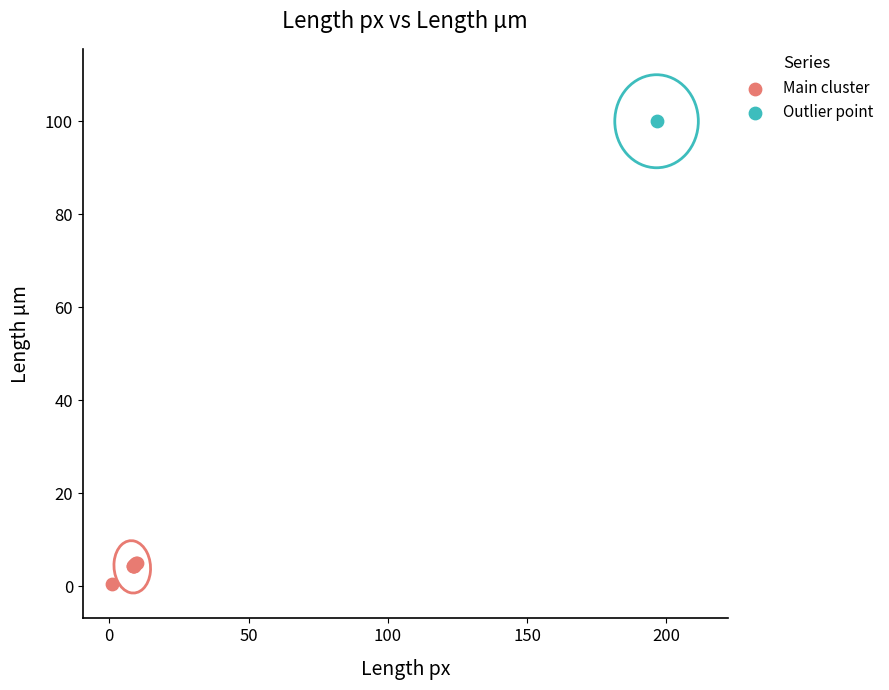

What are all the series names shown in the legend?

Main cluster, Outlier point